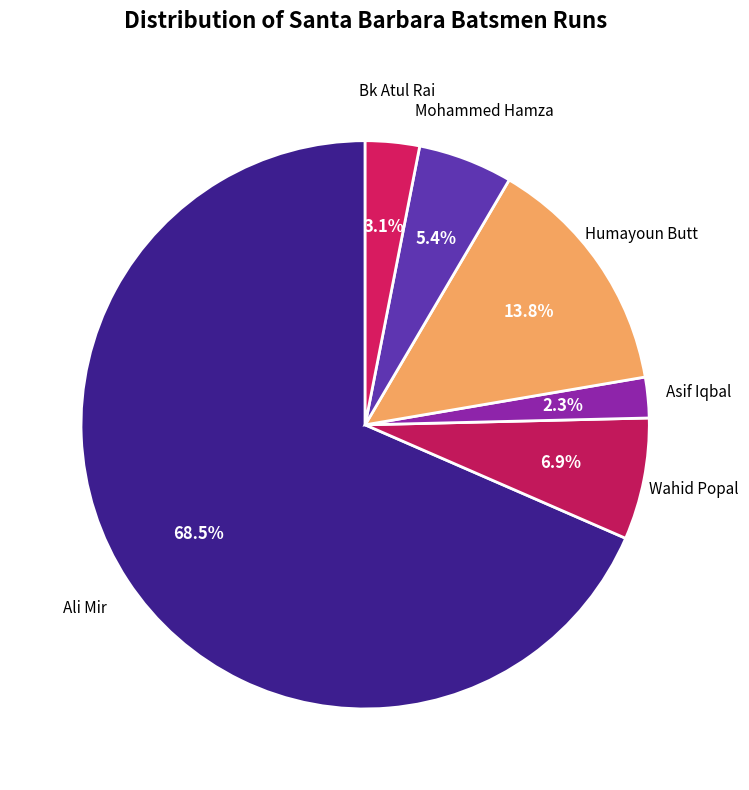

Approximately how many times larger is the value at Asif Iqbal compared to Wahid Popal?

0.3